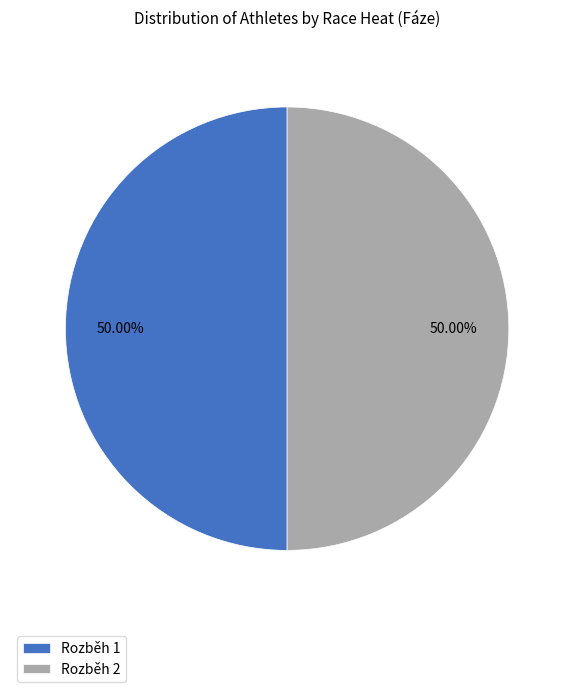

Do Rozběh 1 and Rozběh 2 together represent more than half of the pie?

Yes